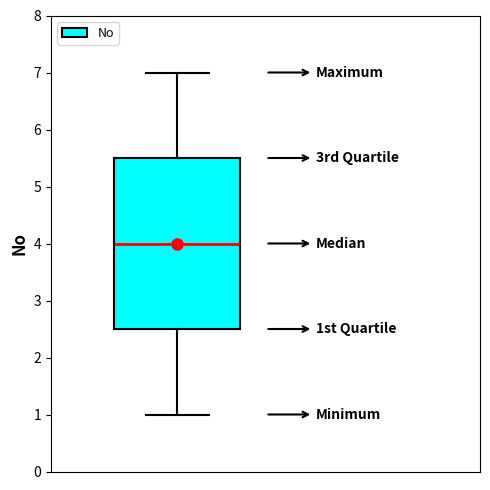

Where does the upper whisker of the box end on the y-axis? The values are not printed on the chart, so give them approximately, as read against the axis.

7.0